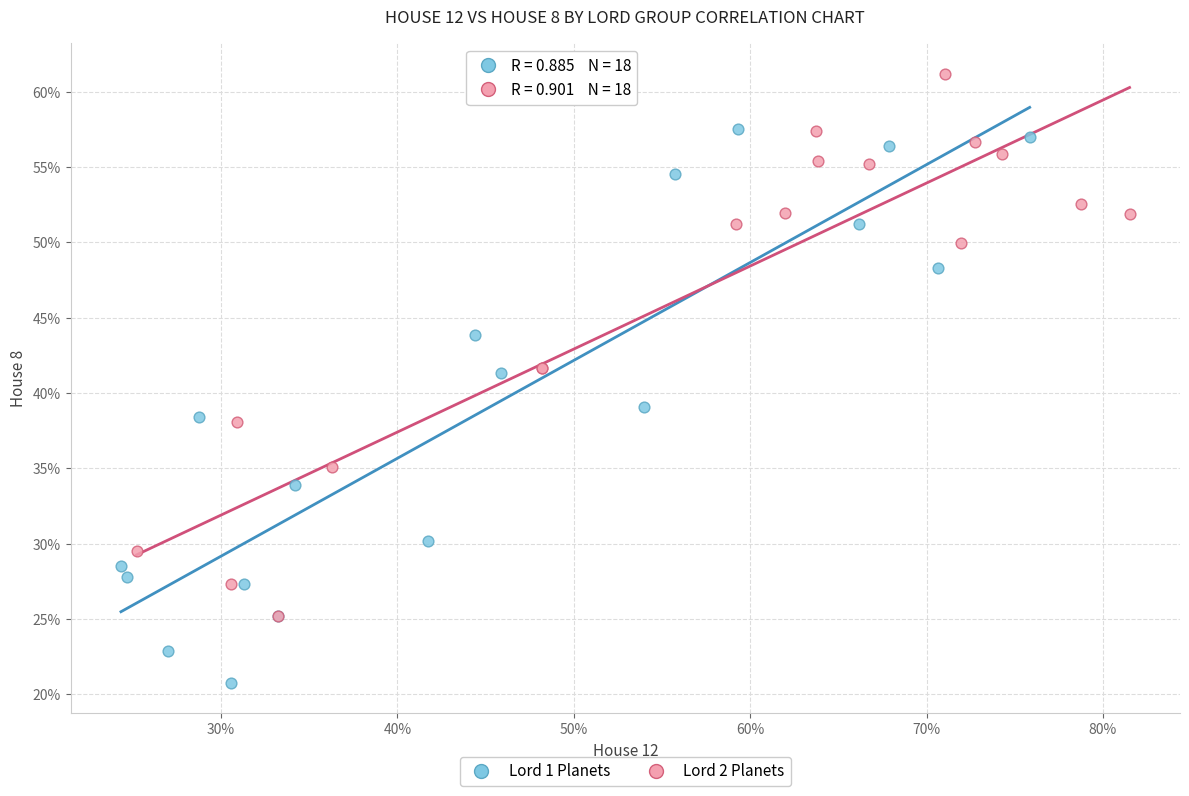

What are all the series names shown in the legend?

Lord 1 Planets, Lord 2 Planets